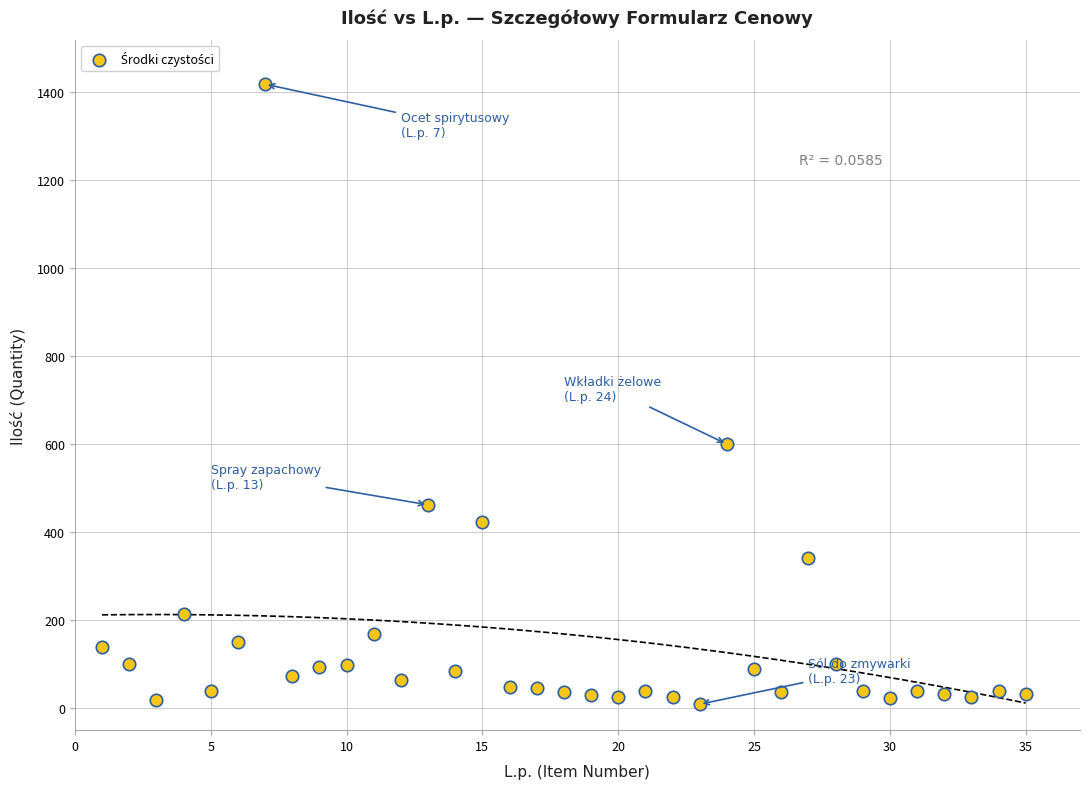

What Y value in the scatter plot is closest to 713?

600